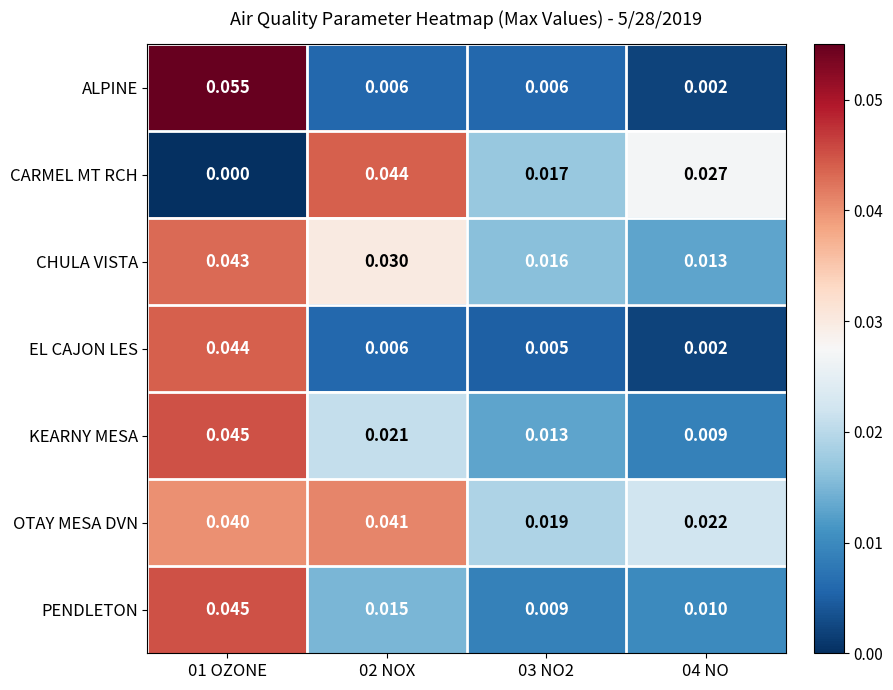

Which series changed the most between 03 NO2 and 04 NO?

CARMEL MT RCH